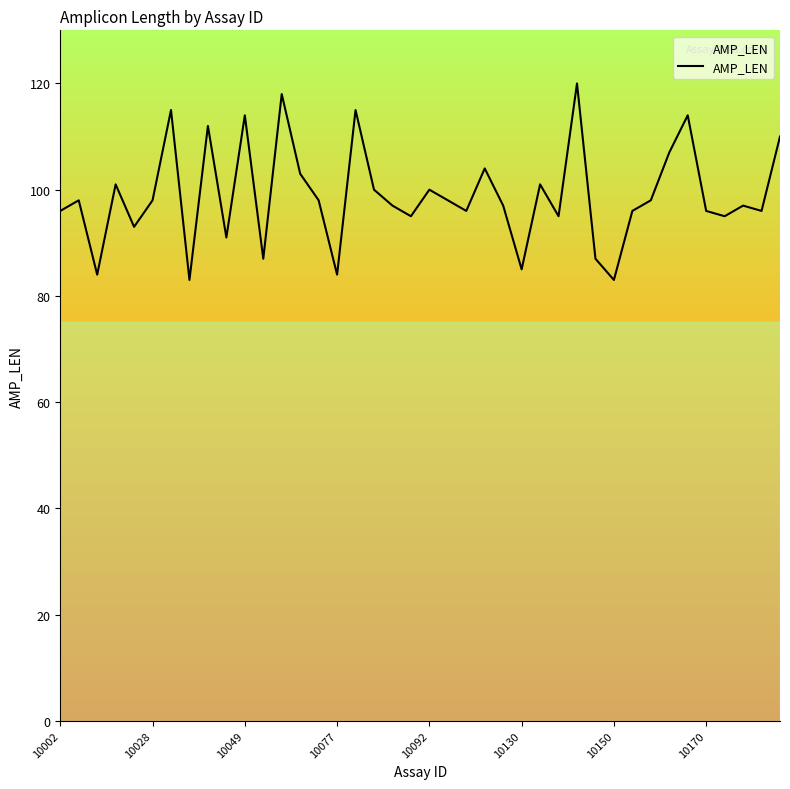

The value at 12 is 167. True or false?

False